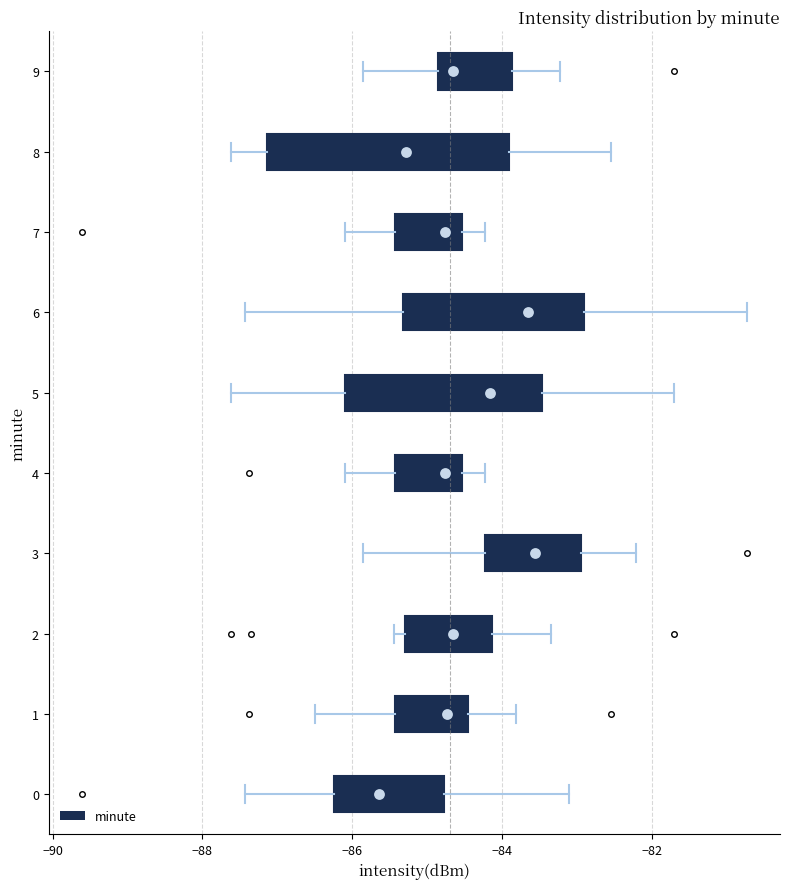

Comparing the boxes themselves (not the whiskers), which one is the widest?

8